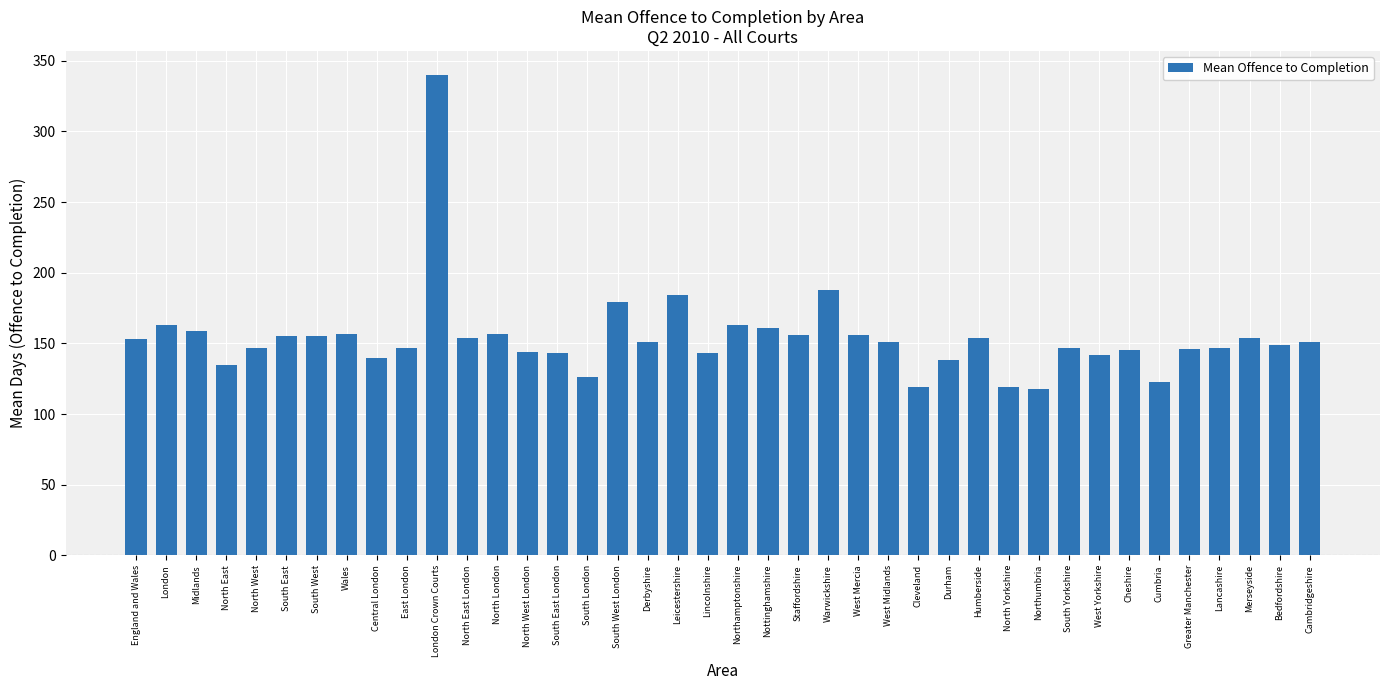

Where is the data nearest to the value 229?

Warwickshire